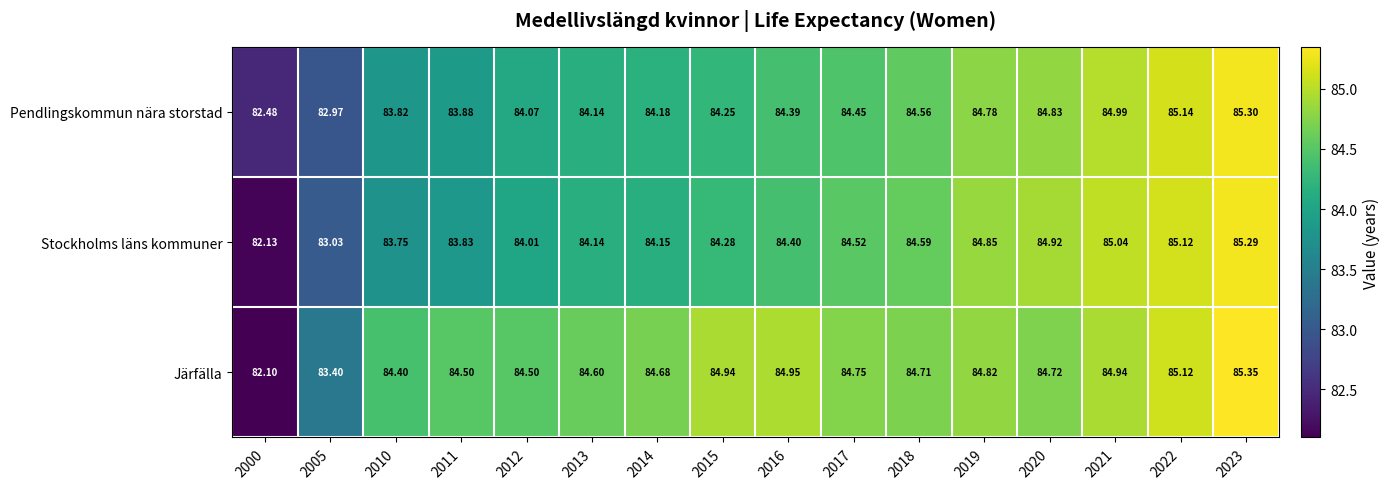

What is the difference between the highest and lowest values at 2011?

0.7